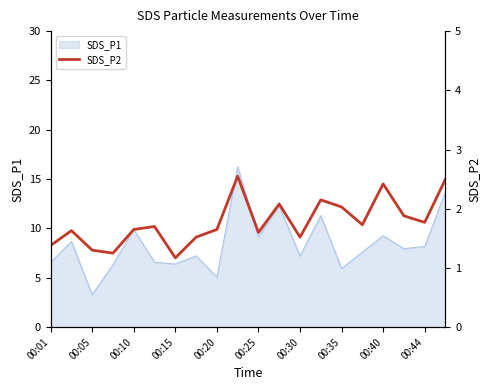

The value of SDS_P1 at 00:15 is 9.3. True or false?

False